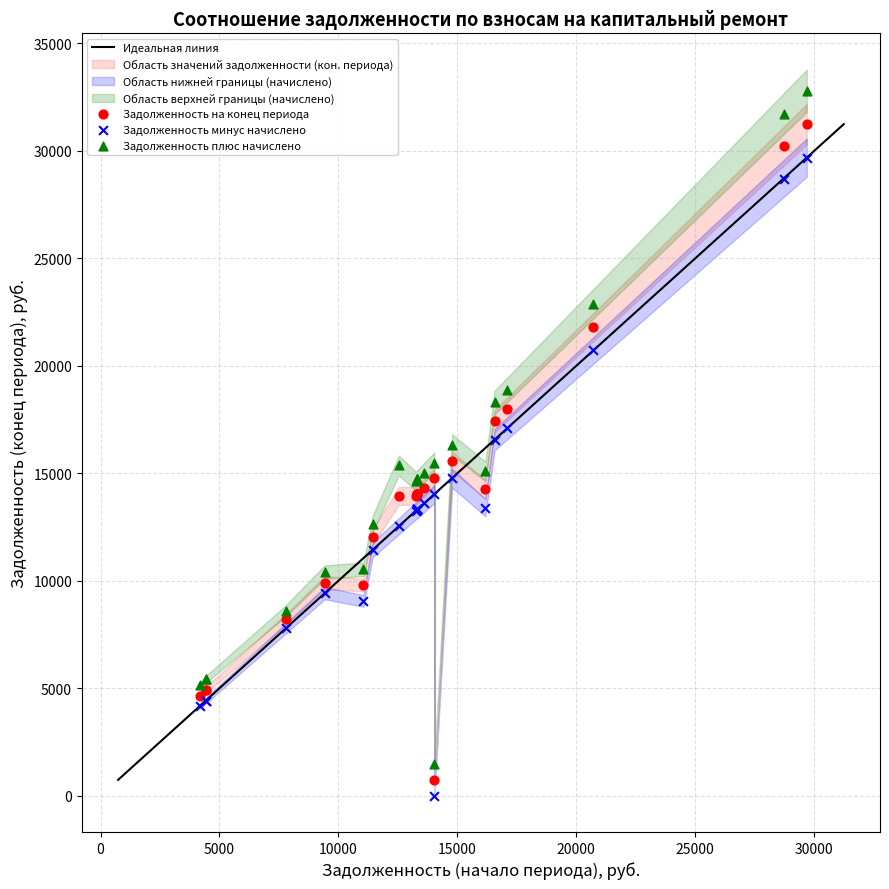

Which series reaches the maximum Y coordinate?

Задолженность плюс начислено